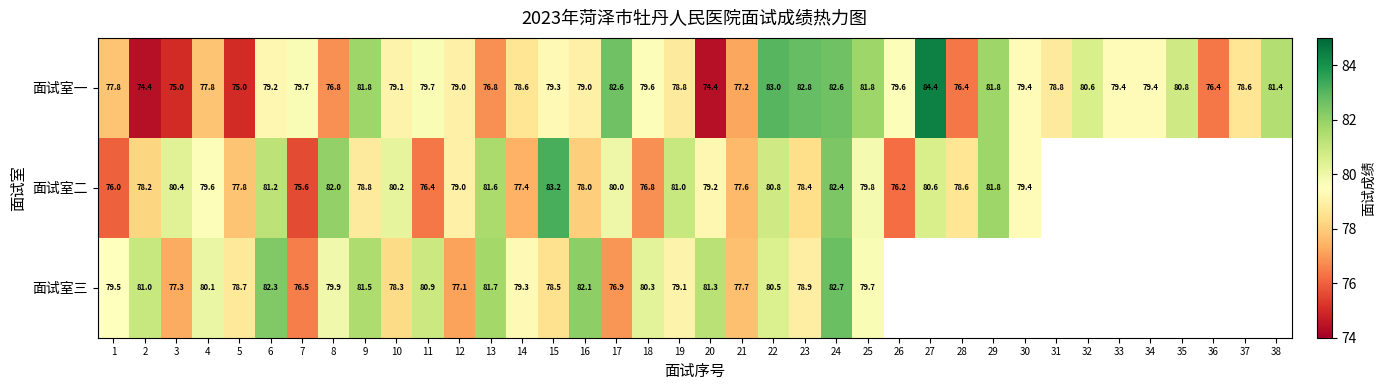

How many positive values does the 面试室二 series have?

30